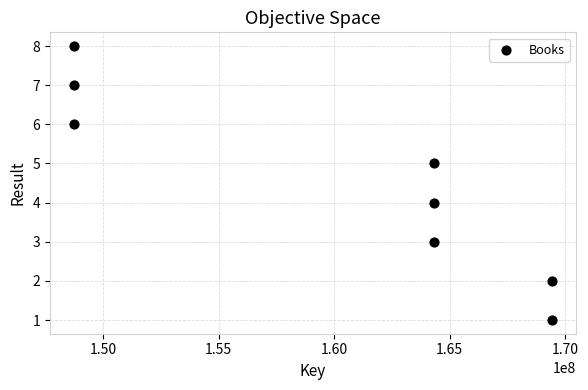

What is the range of X values (max minus min)?

20697627